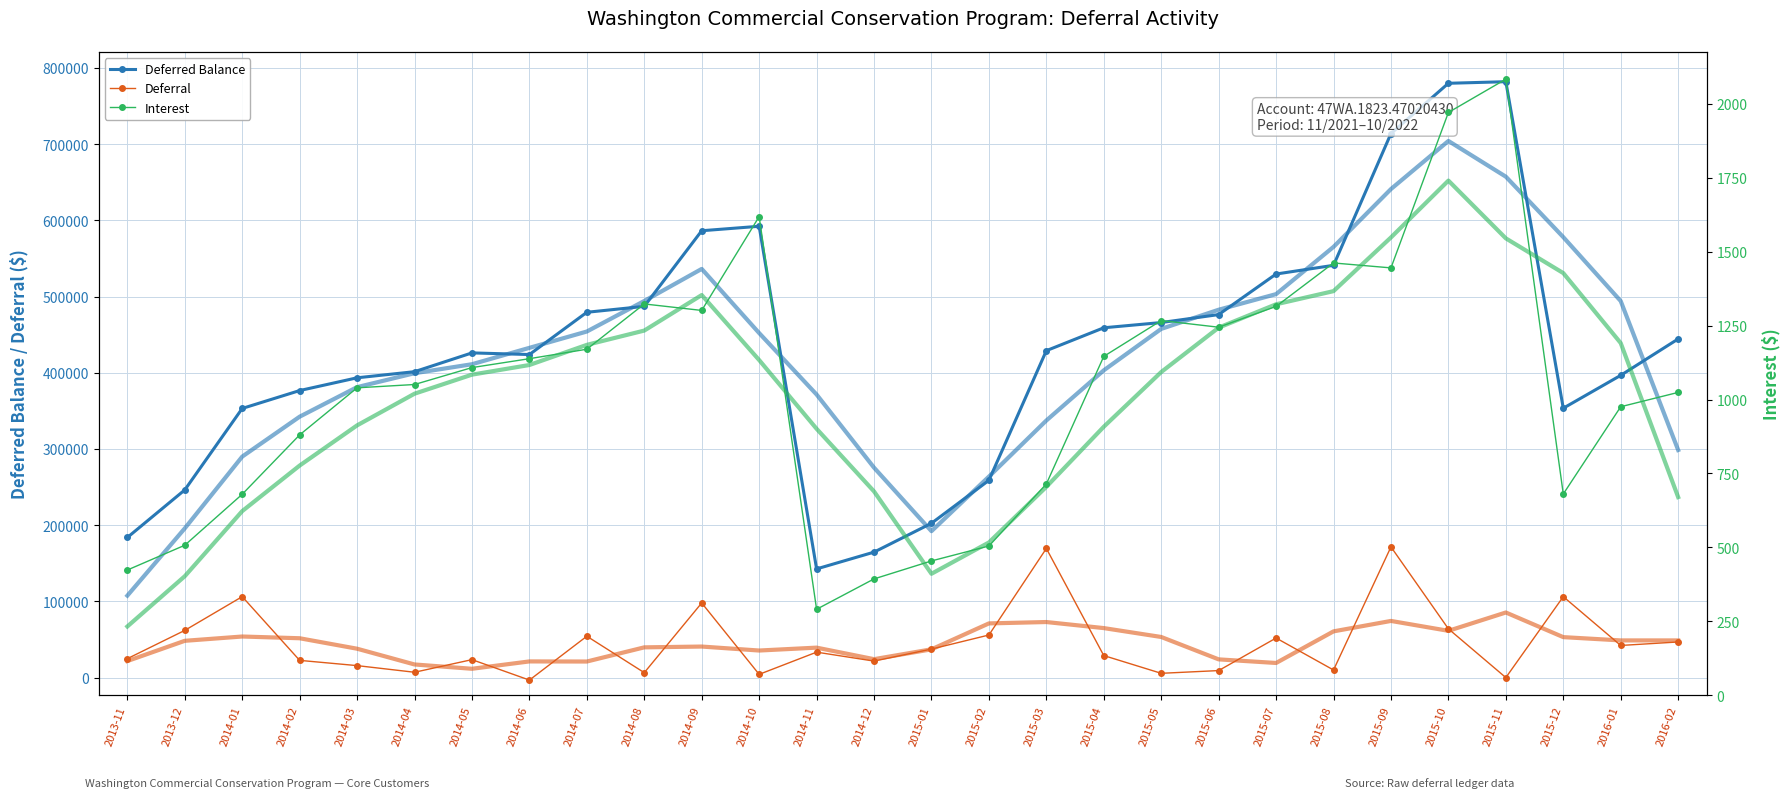

In Interest, how many points are lower than both neighbors (excluding endpoints)?

5